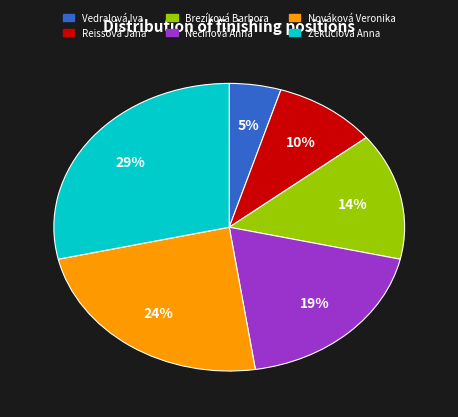

Between Vedralová Iva and Reissová Jana, which is larger?

Reissová Jana